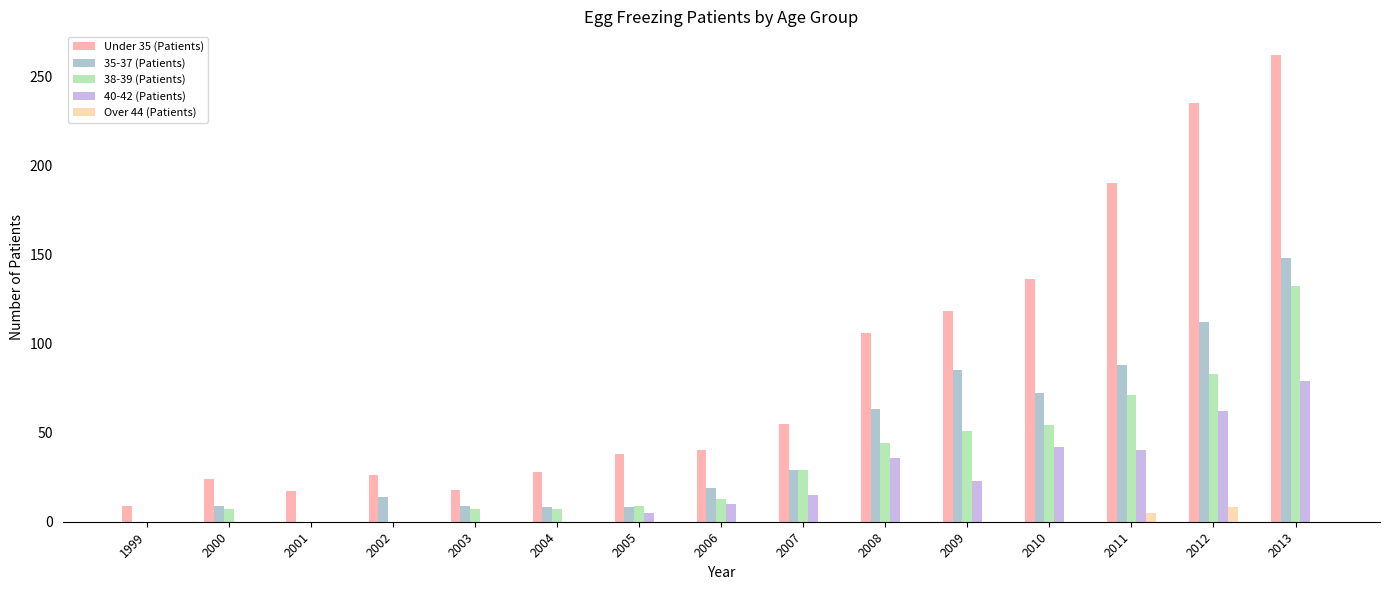

At which category is the sum across all series the highest?

2013